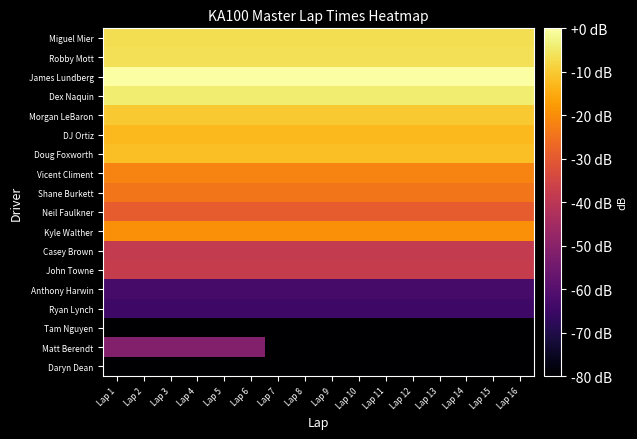

What is the difference between the highest and lowest values at Lap 16?

80.0